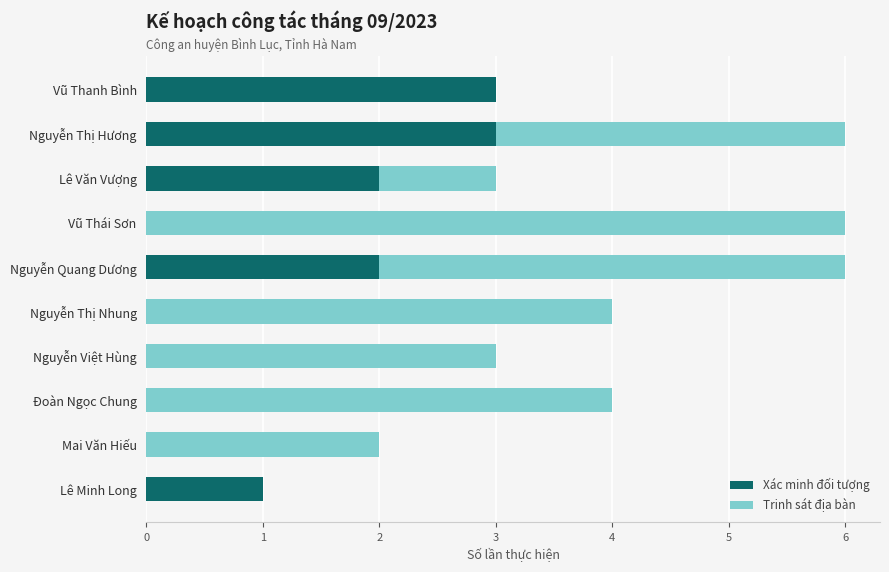

At which label is Xác minh đối tượng closest to 1?

Lê Minh Long